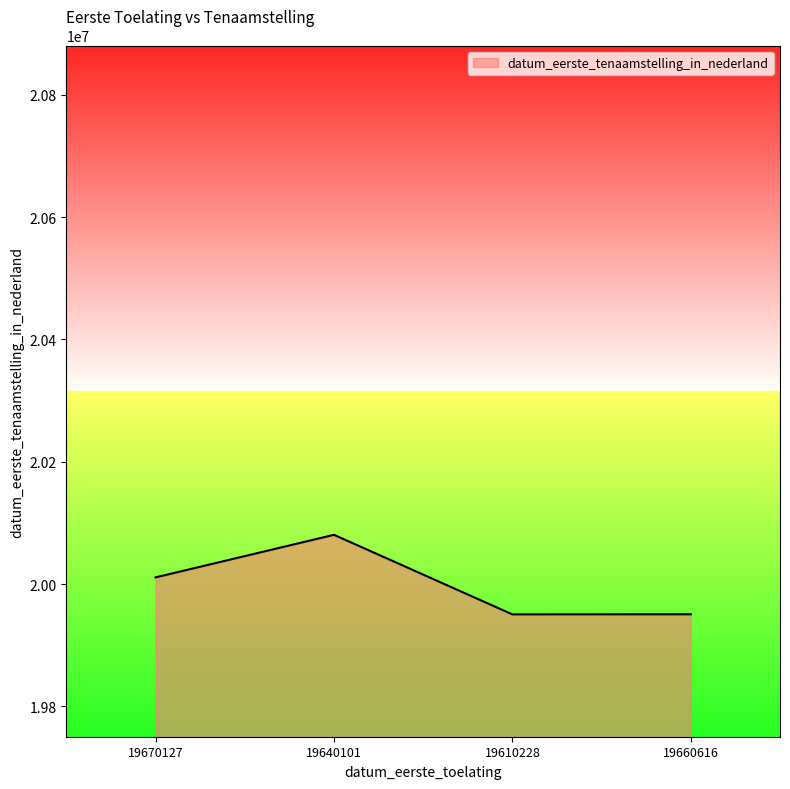

Is it true that the value at 19610228 is 9459110?

False